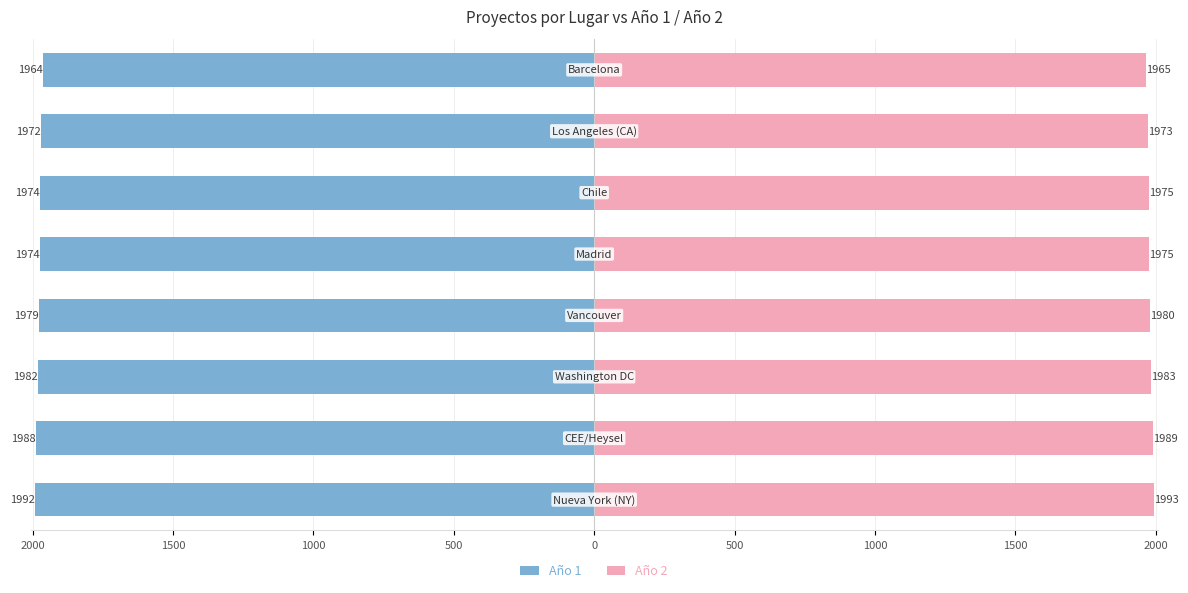

What is the spread (max minus min) of values at 1000?

3959